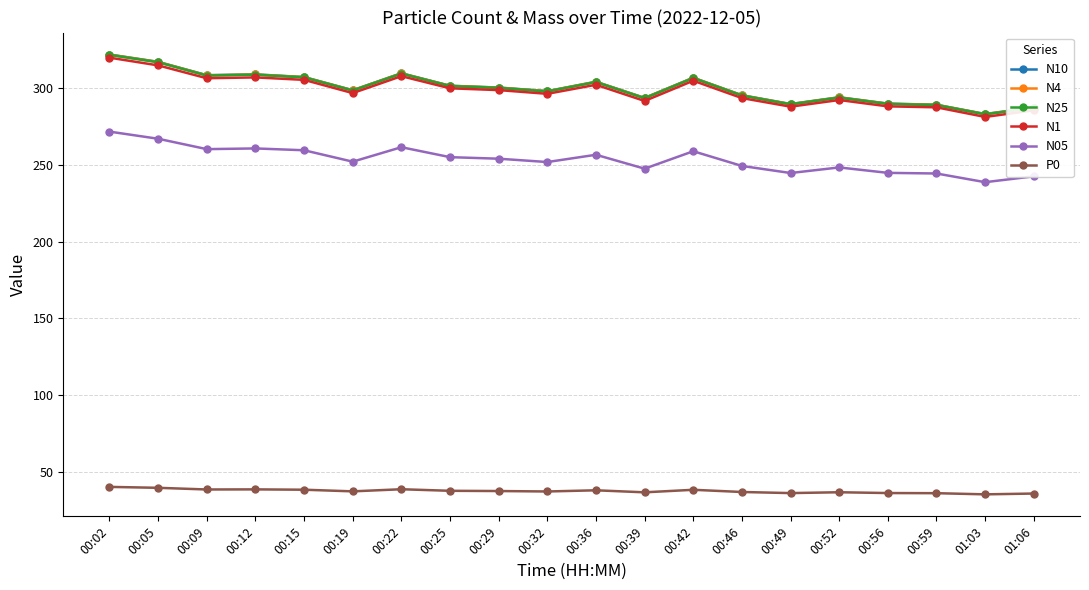

What is the label of the 2nd point from the right?

01:03